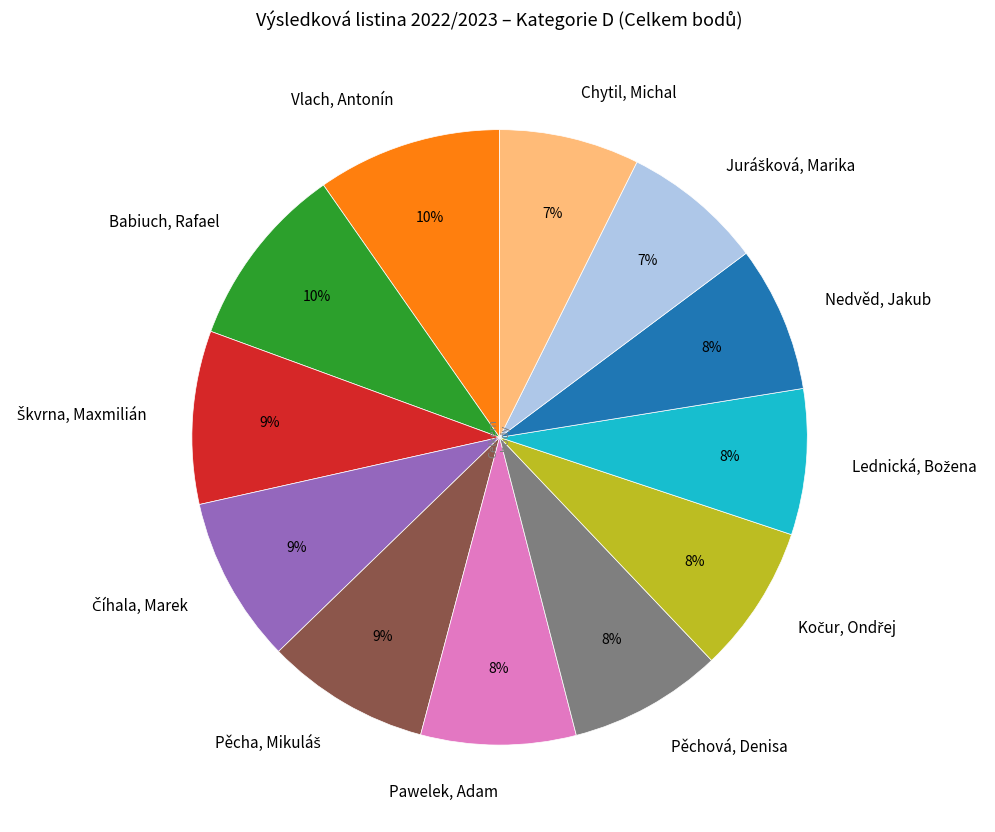

What percentage is the Pěchová, Denisa slice, to the nearest percent?

8%